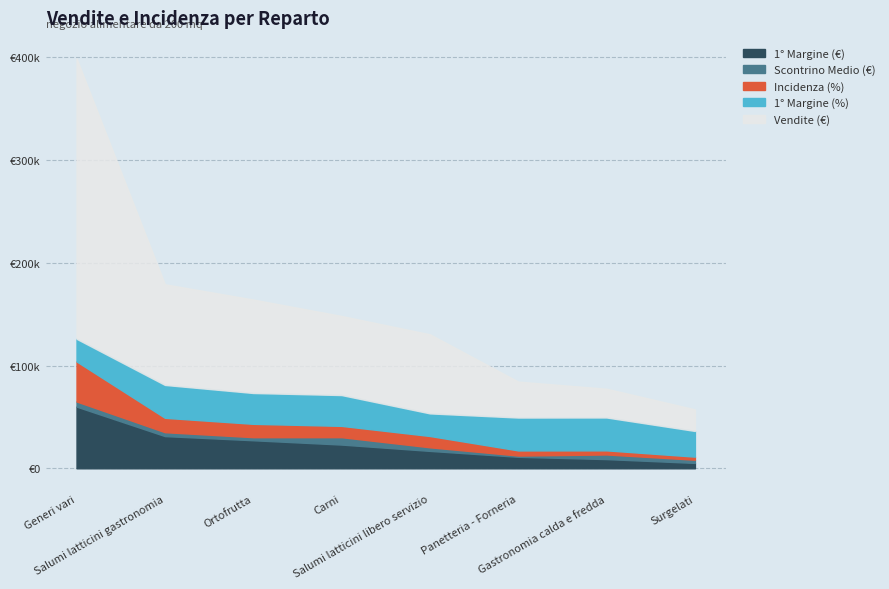

At which label does 1° Margine (€) first exceed 23100?

Generi vari